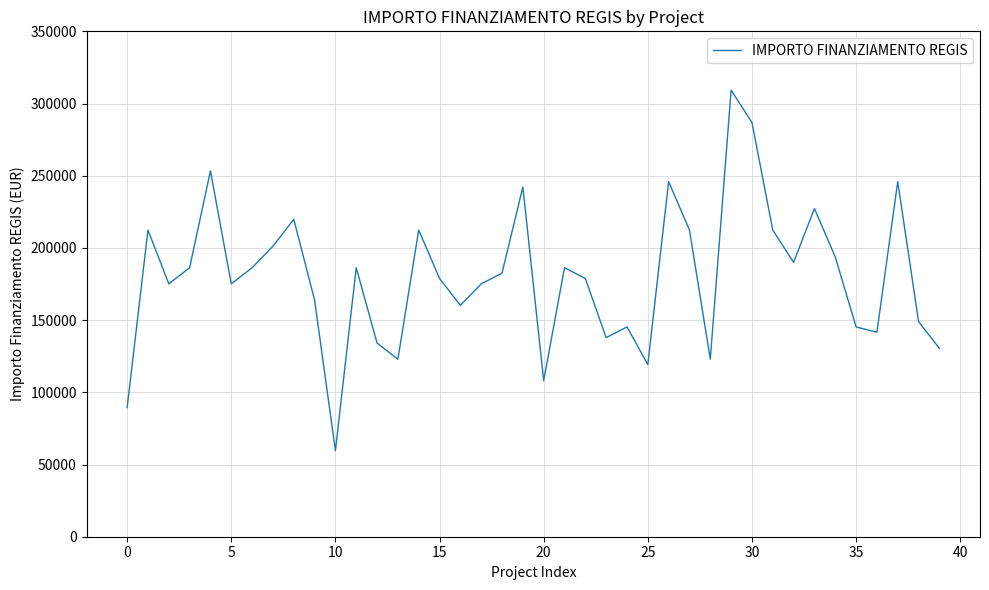

What is the smallest value displayed?

59613.0